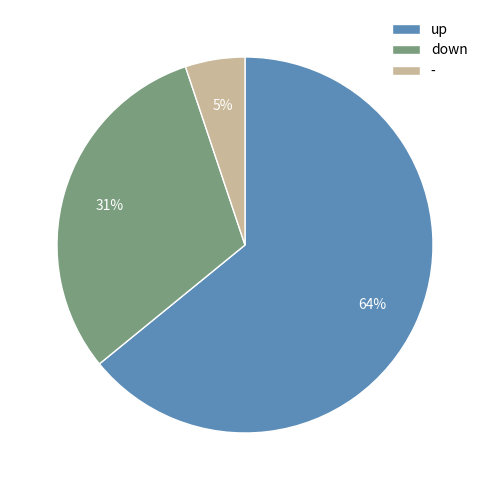

To the nearest percent, what portion does down represent?

31%